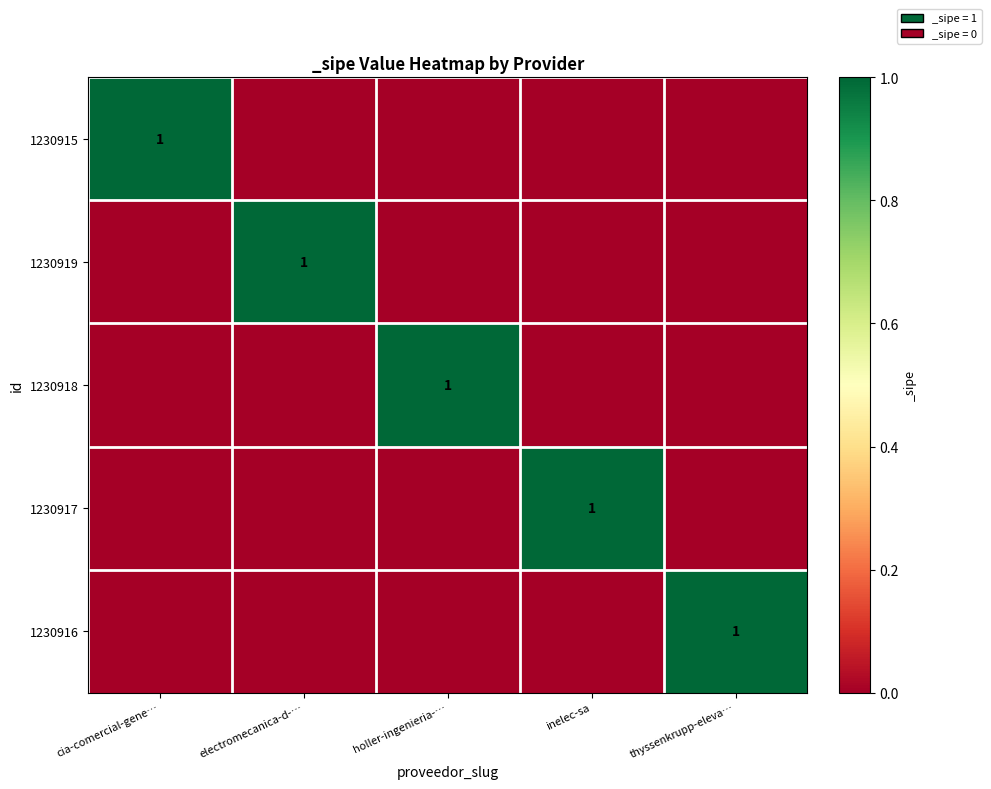

The value of 1230917 at inelec-sa is 2. True or false?

False